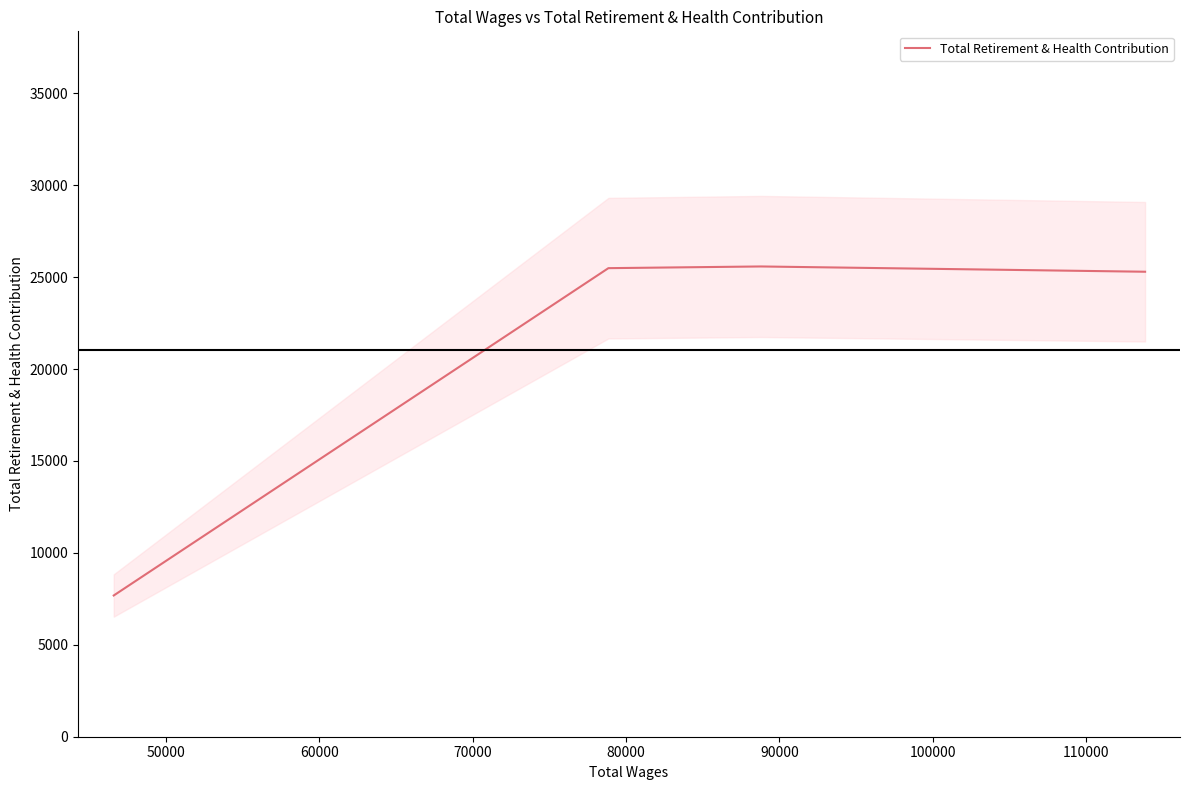

How many values are below 25488?

2